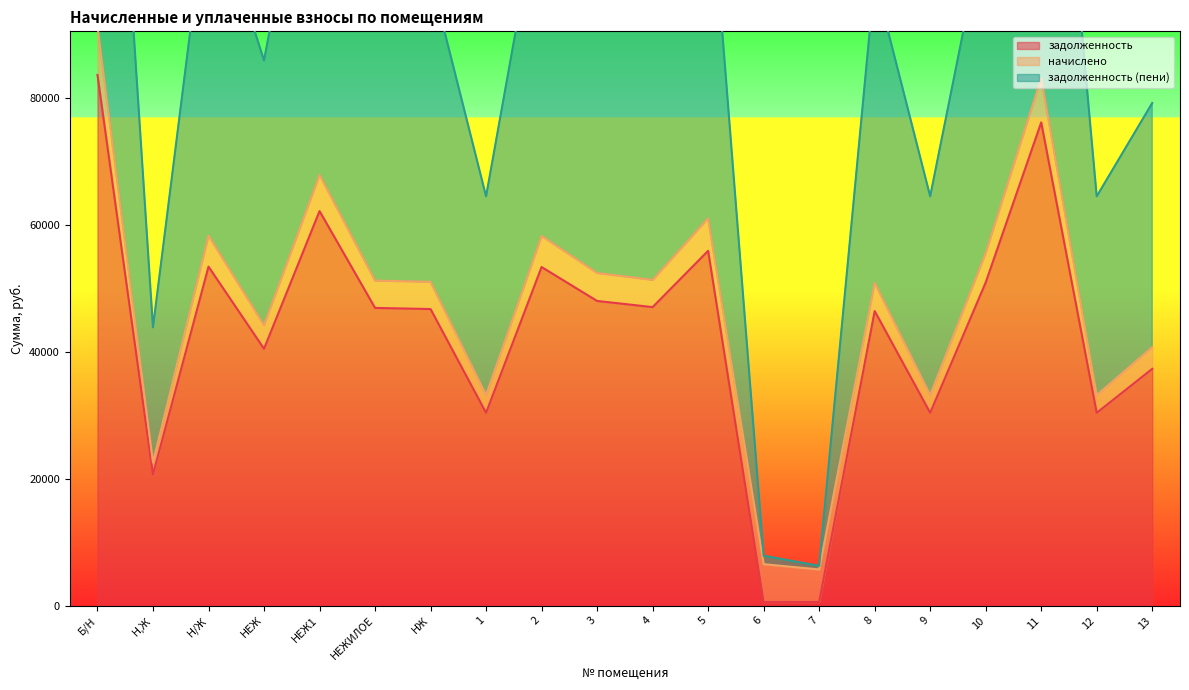

The value of задолженность at Н,Ж is 28114.4. True or false?

False